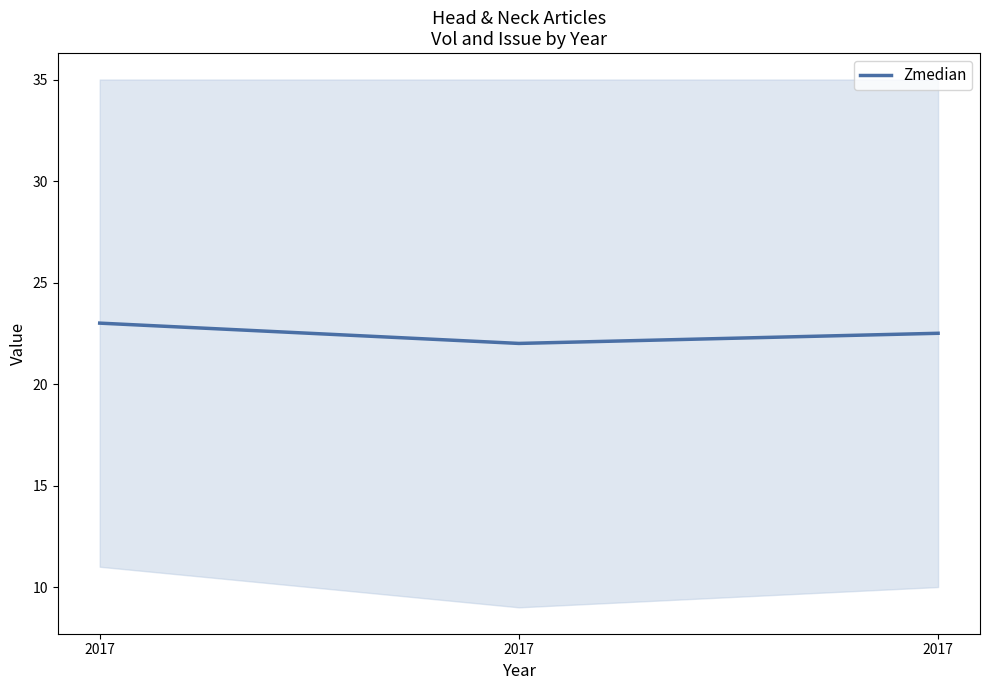

Reading right to left, transcribe all the data shown in this chart.

2017=22.5	2017=22.0	2017=23.0